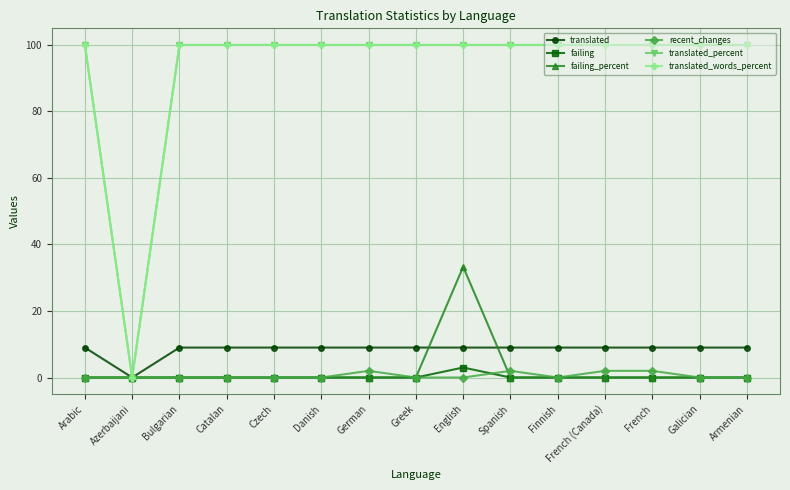

In recent_changes, how many points are lower than both neighbors (excluding endpoints)?

1